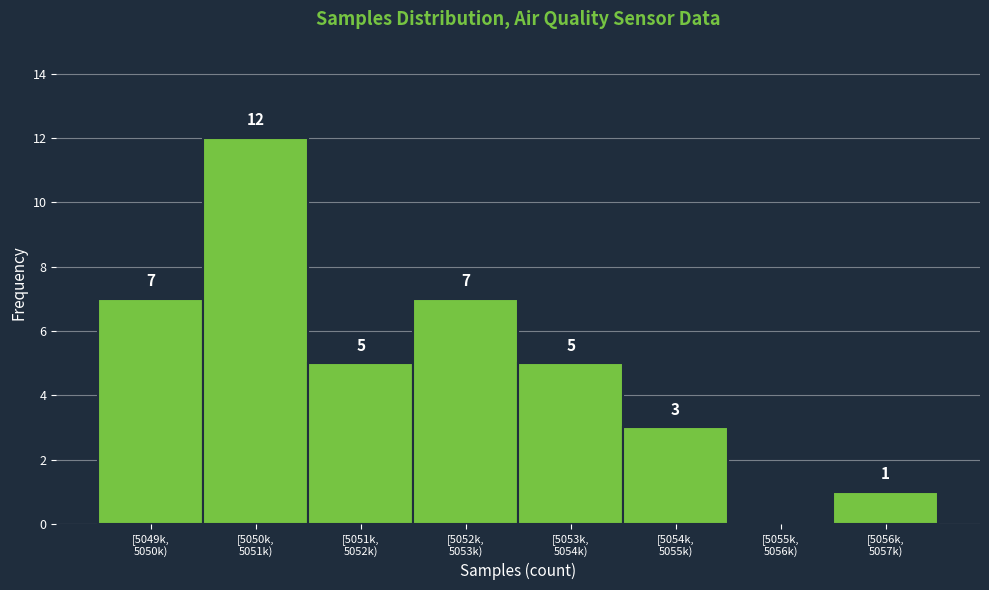

What is the maximum value shown in the chart?

12